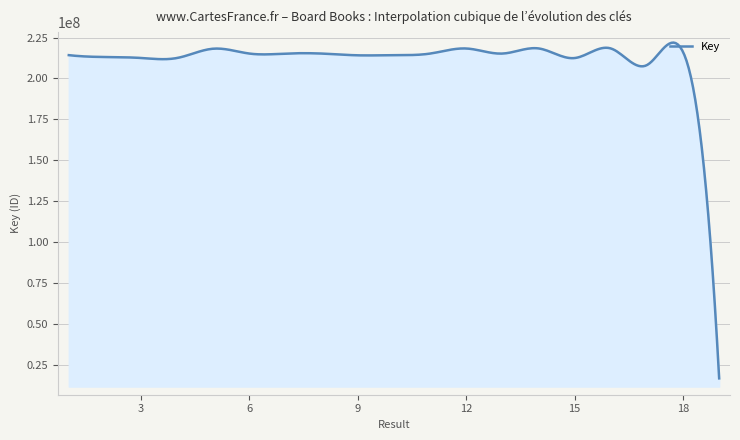

What is the smallest value displayed?

16621485.0